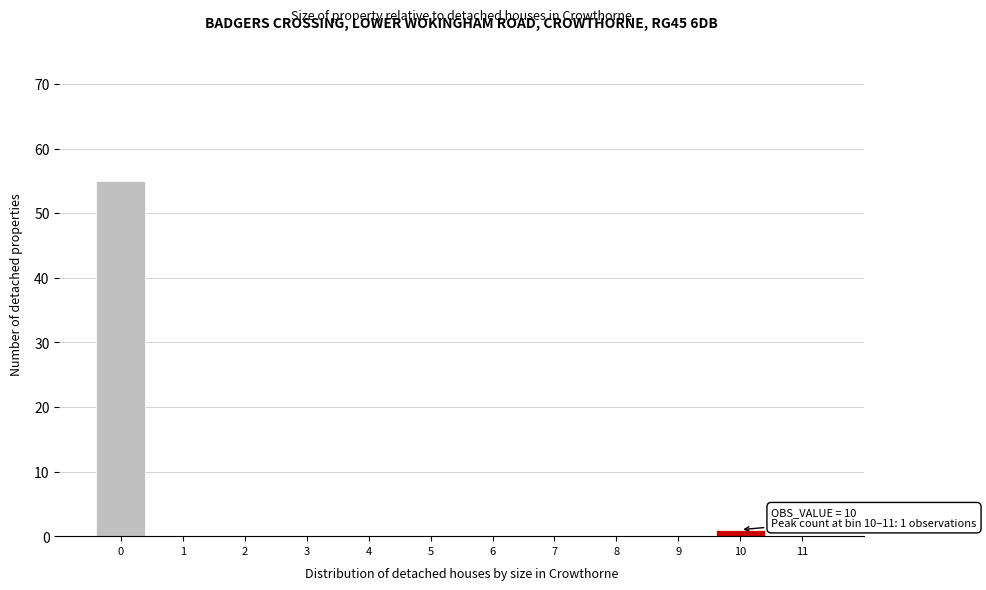

Reading right to left, extract all data points from this chart.

11=0	10=1	9=0	8=0	7=0	6=0	5=0	4=0	3=0	2=0	1=0	0=55